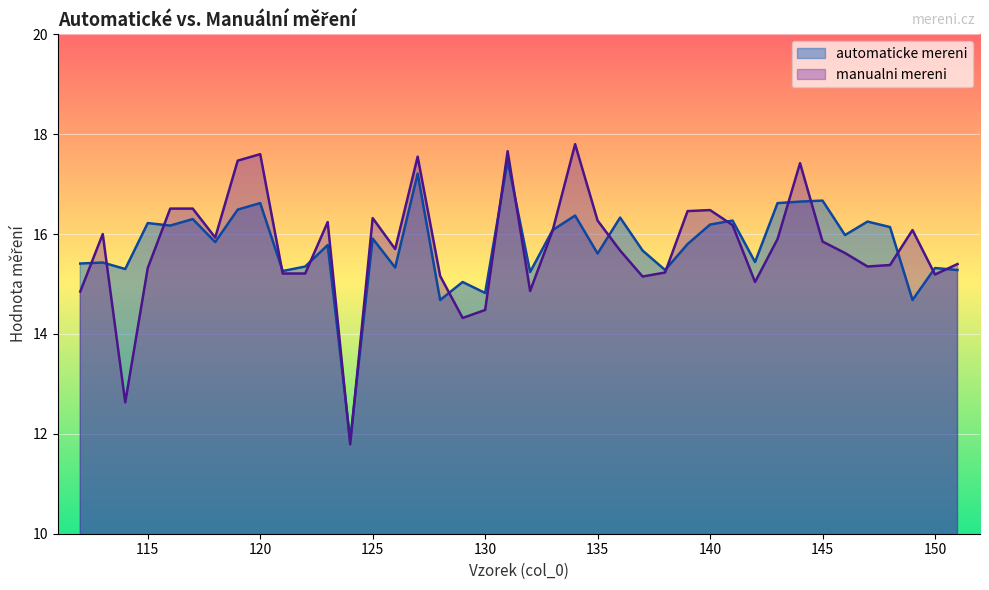

Which series ends up on top after the final intersection of manualni mereni and automaticke mereni?

manualni mereni